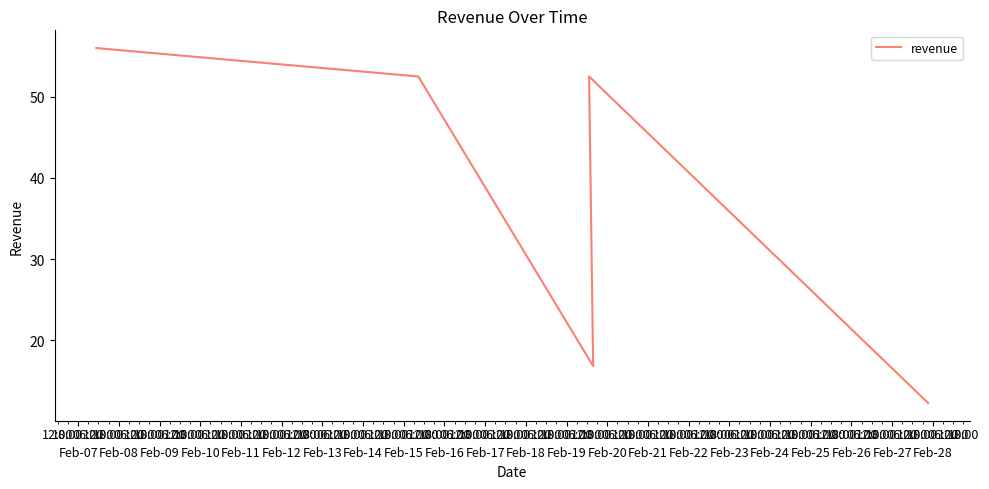

True or false: the data shows 8.0 at Feb-11.

False